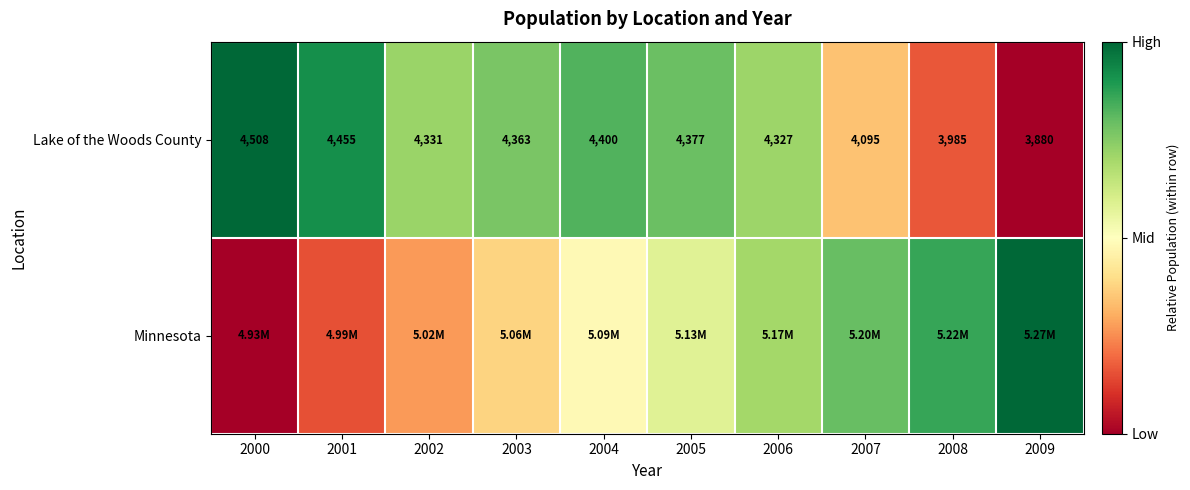

How many data points in Lake of the Woods County are less than 4363?

5